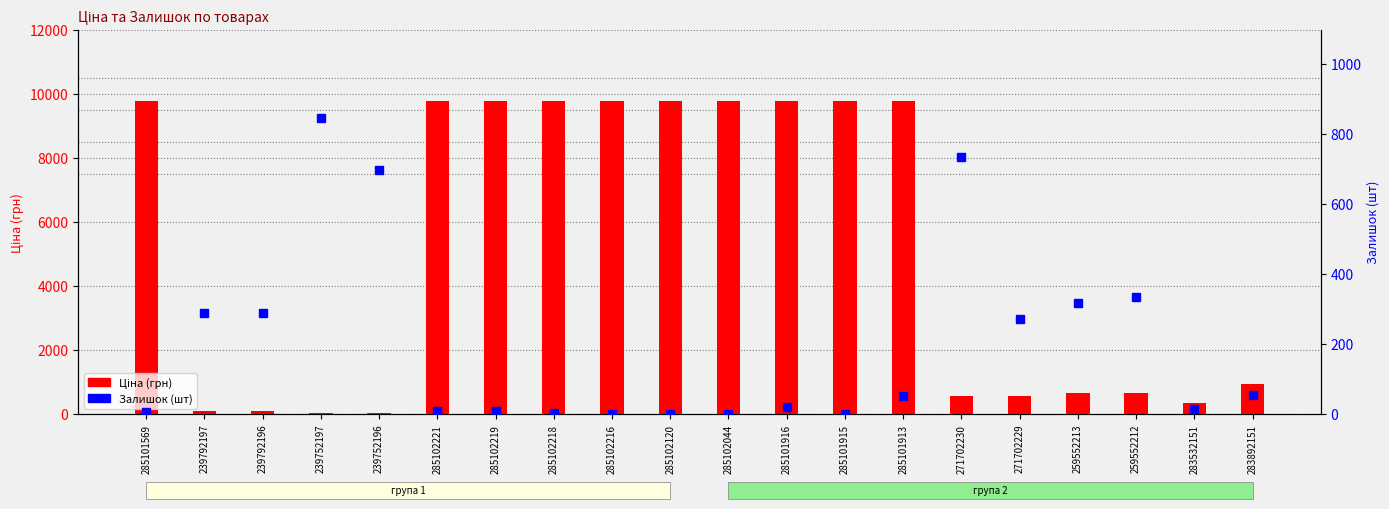

How many data points in Залишок are above 53?

9